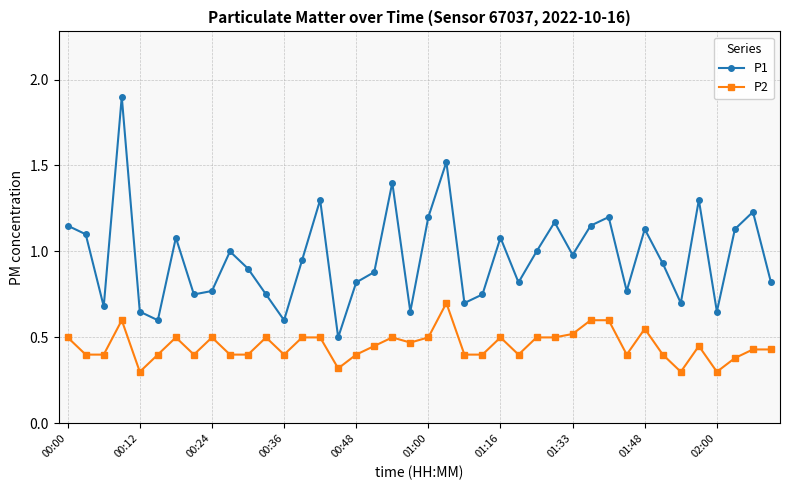

Rank the series by their average value, from highest to lowest.

P1, P2